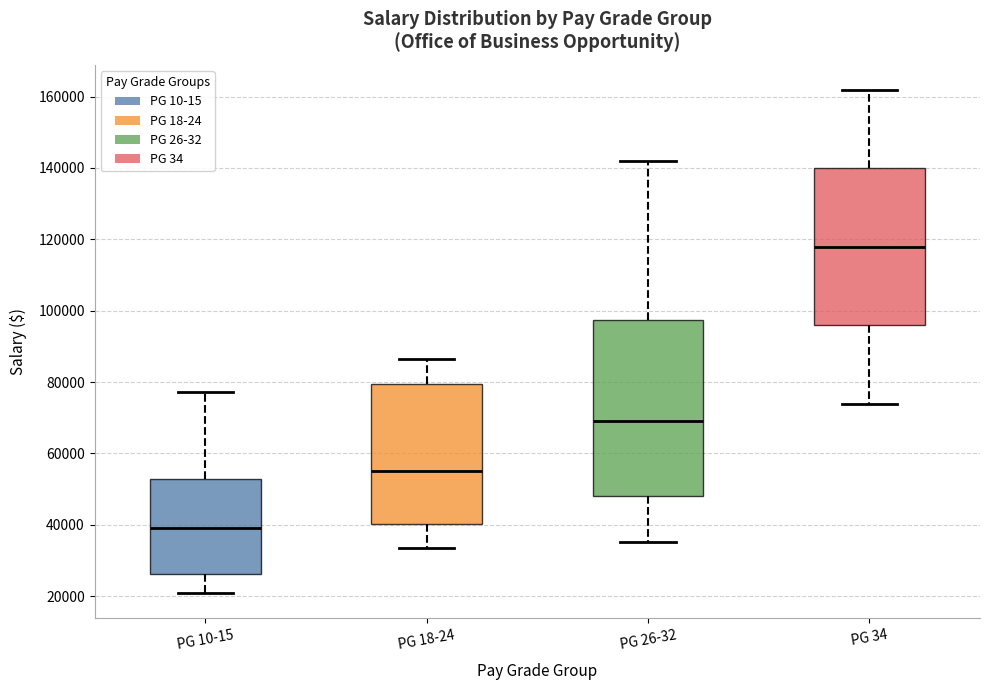

Comparing the boxes themselves (not the whiskers), which one is the tallest?

PG 26-32